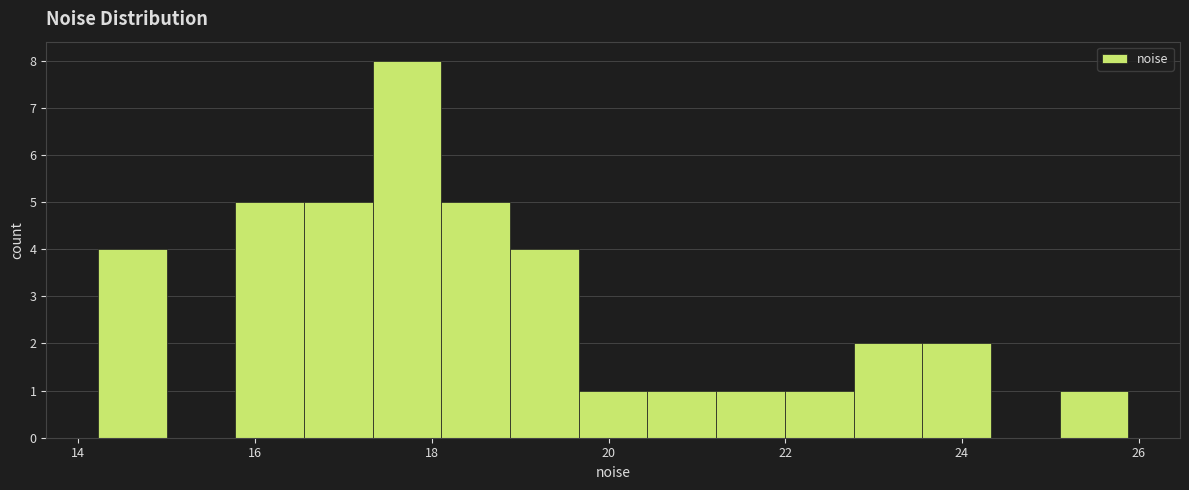

Around what value on the x-axis is the tallest bar? Give the approximate position of its centre, as read against the axis.

17.8